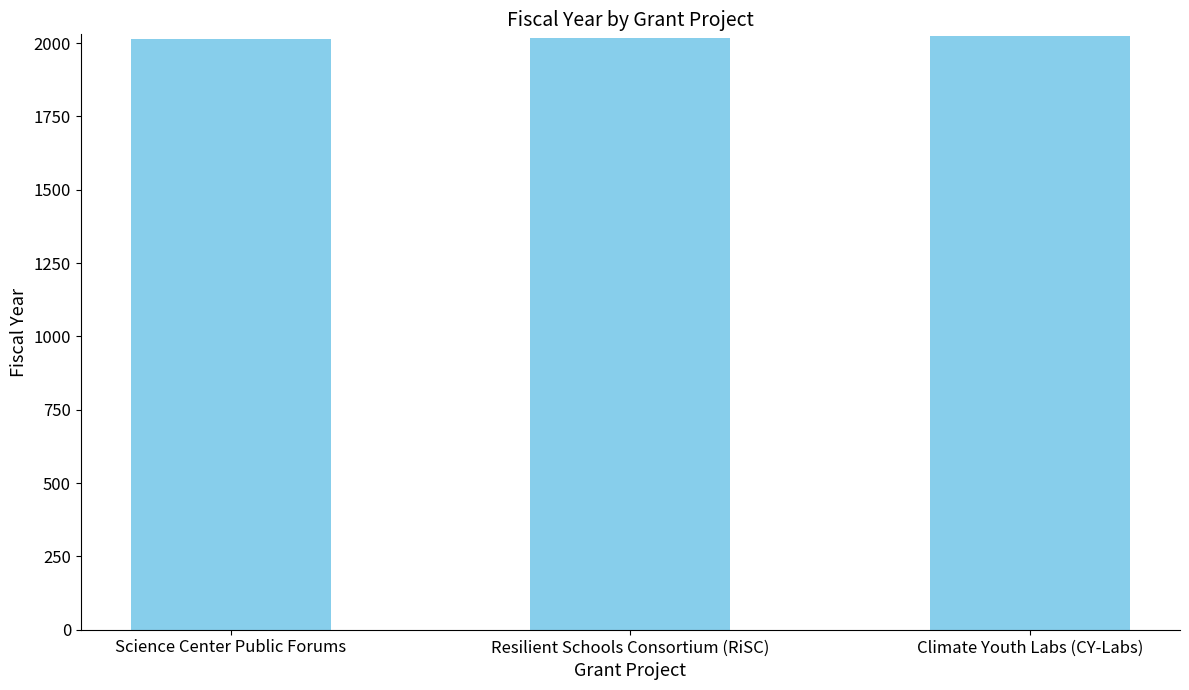

What is the average value?

2018